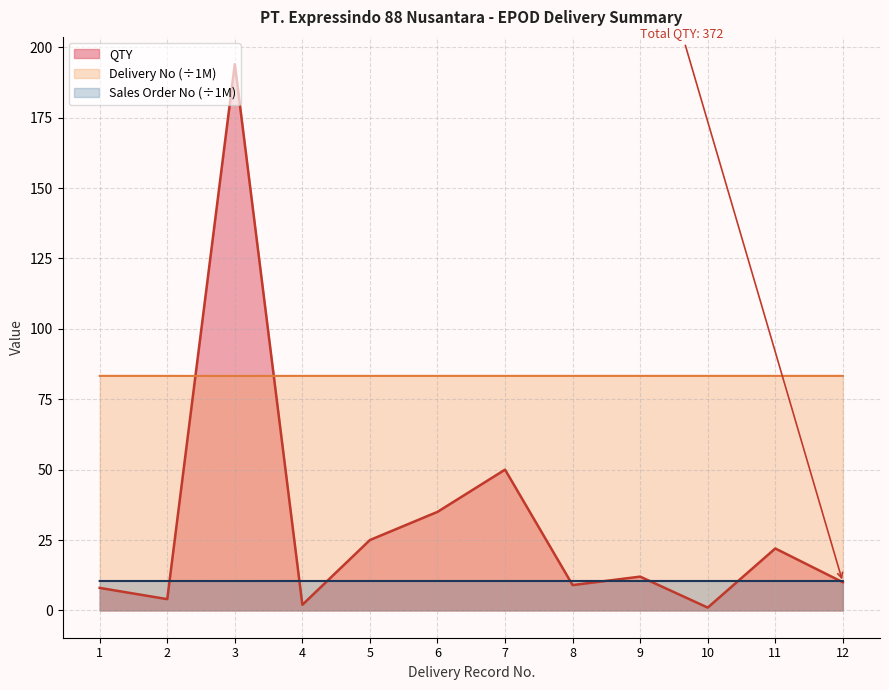

At which category does Delivery No reach its first local peak?

2